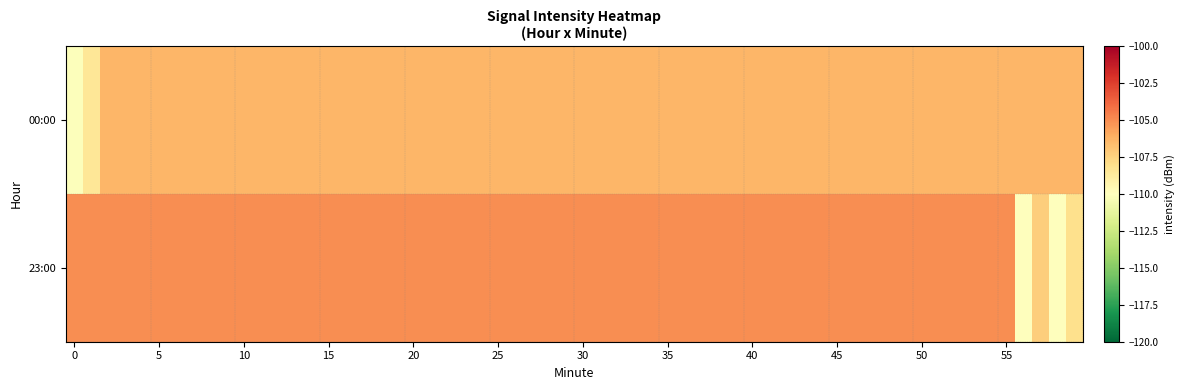

Which label corresponds to the largest value in the chart?

55